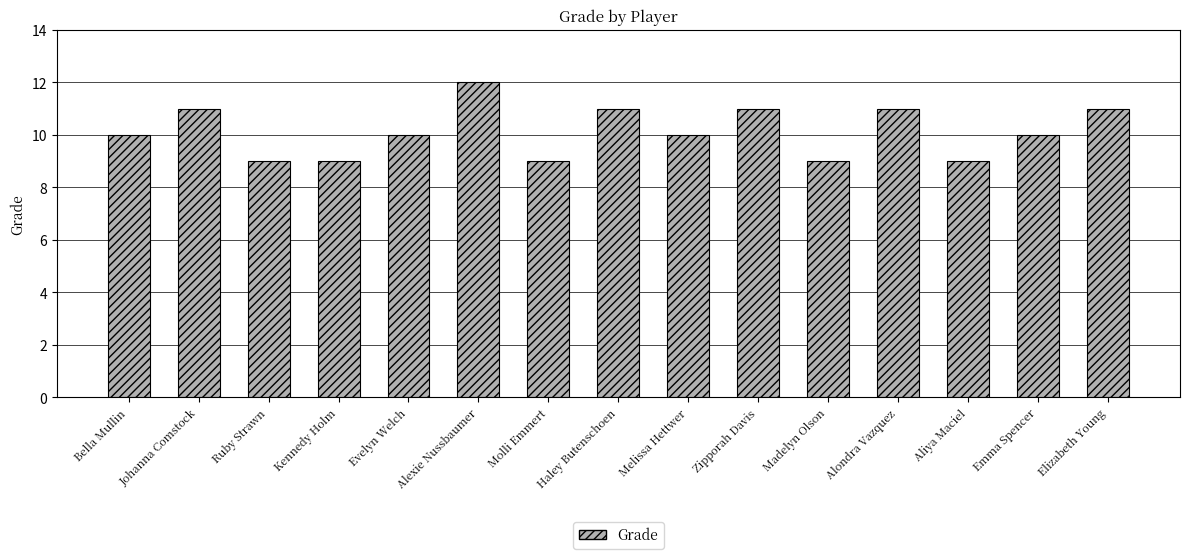

What is the sum of all values?

152